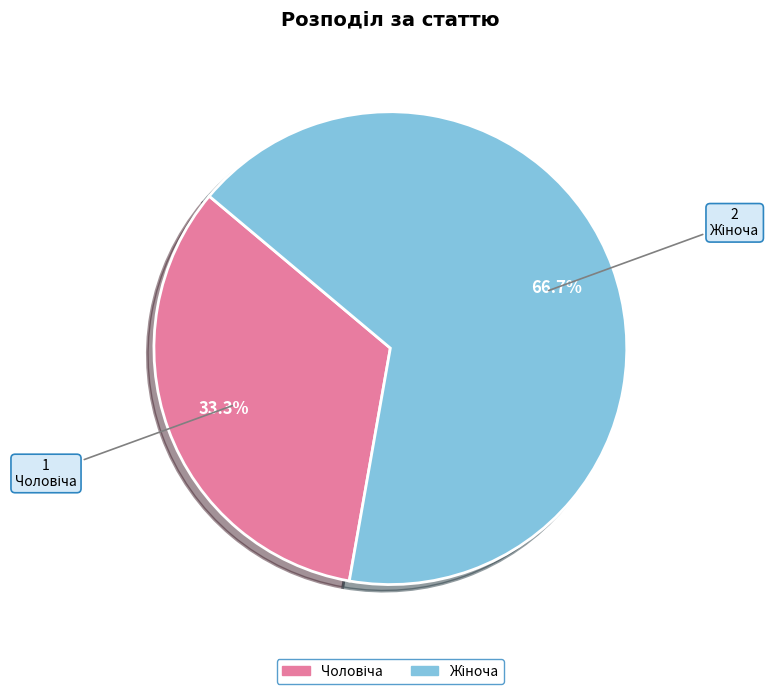

Does any single category account for the majority?

Yes